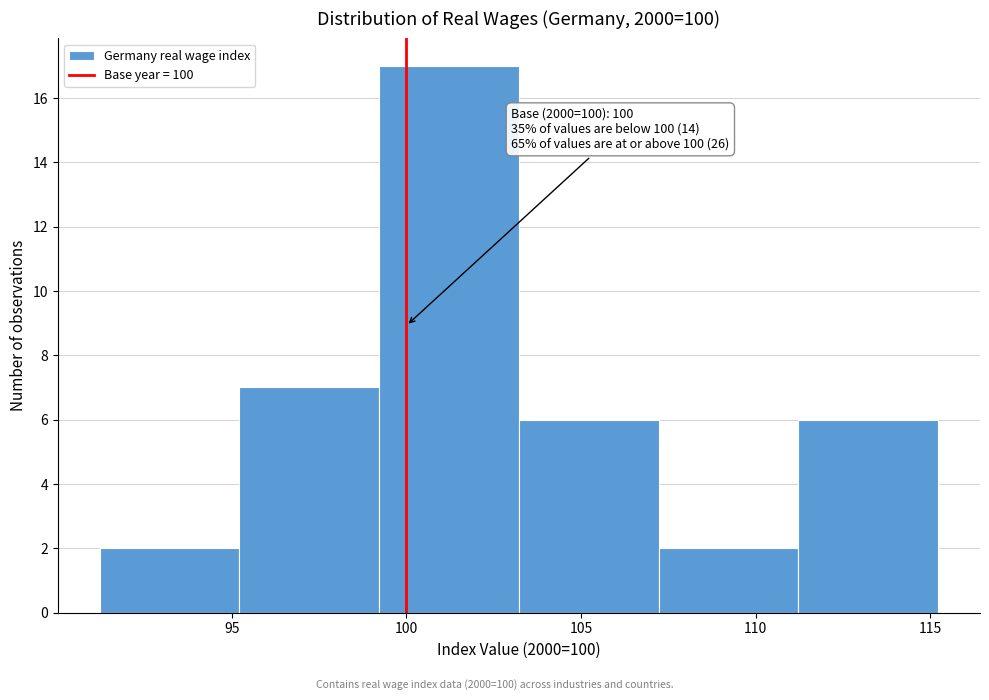

Over which range of the x-axis is the bar tallest?

99 to 103